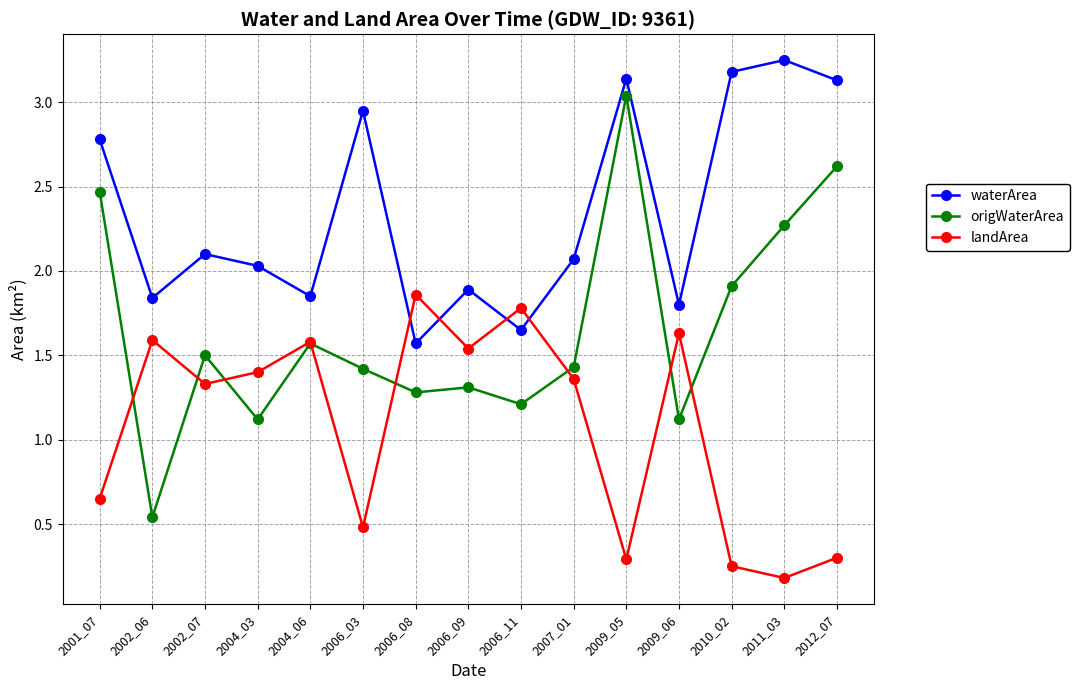

Which category has the highest value in the origWaterArea series?

2009_05